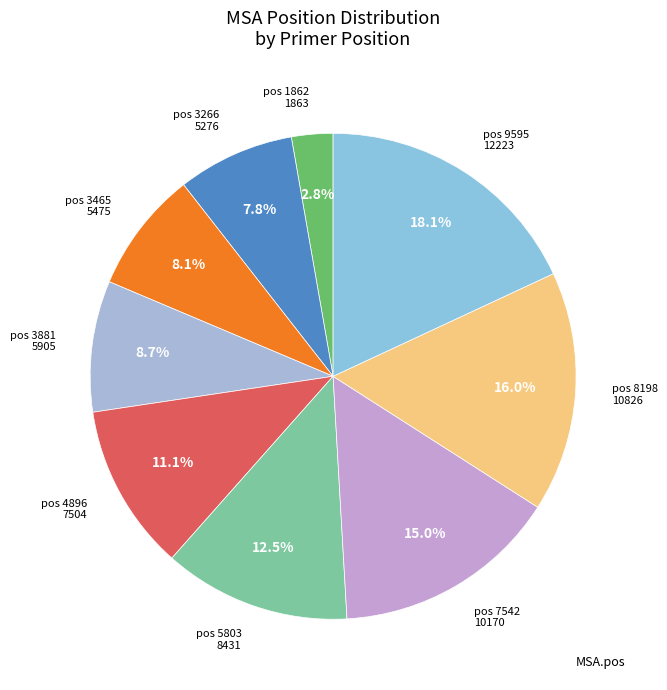

How many segments does this pie chart have?

9